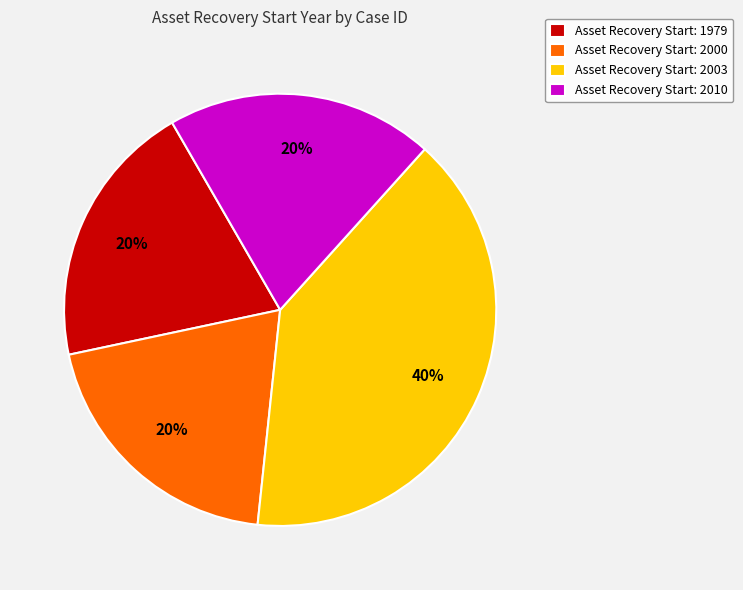

To the nearest percent, what is the average slice percentage?

25%